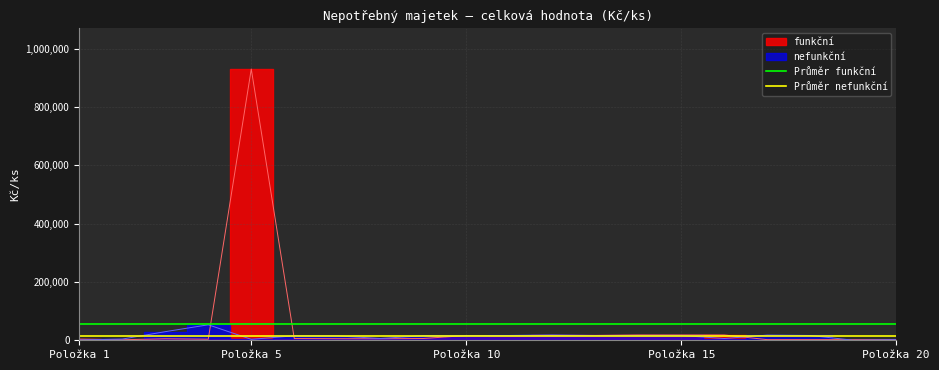

What is the sum of the Průměr funkční values at Položka 1 and Položka 5?

109596.3